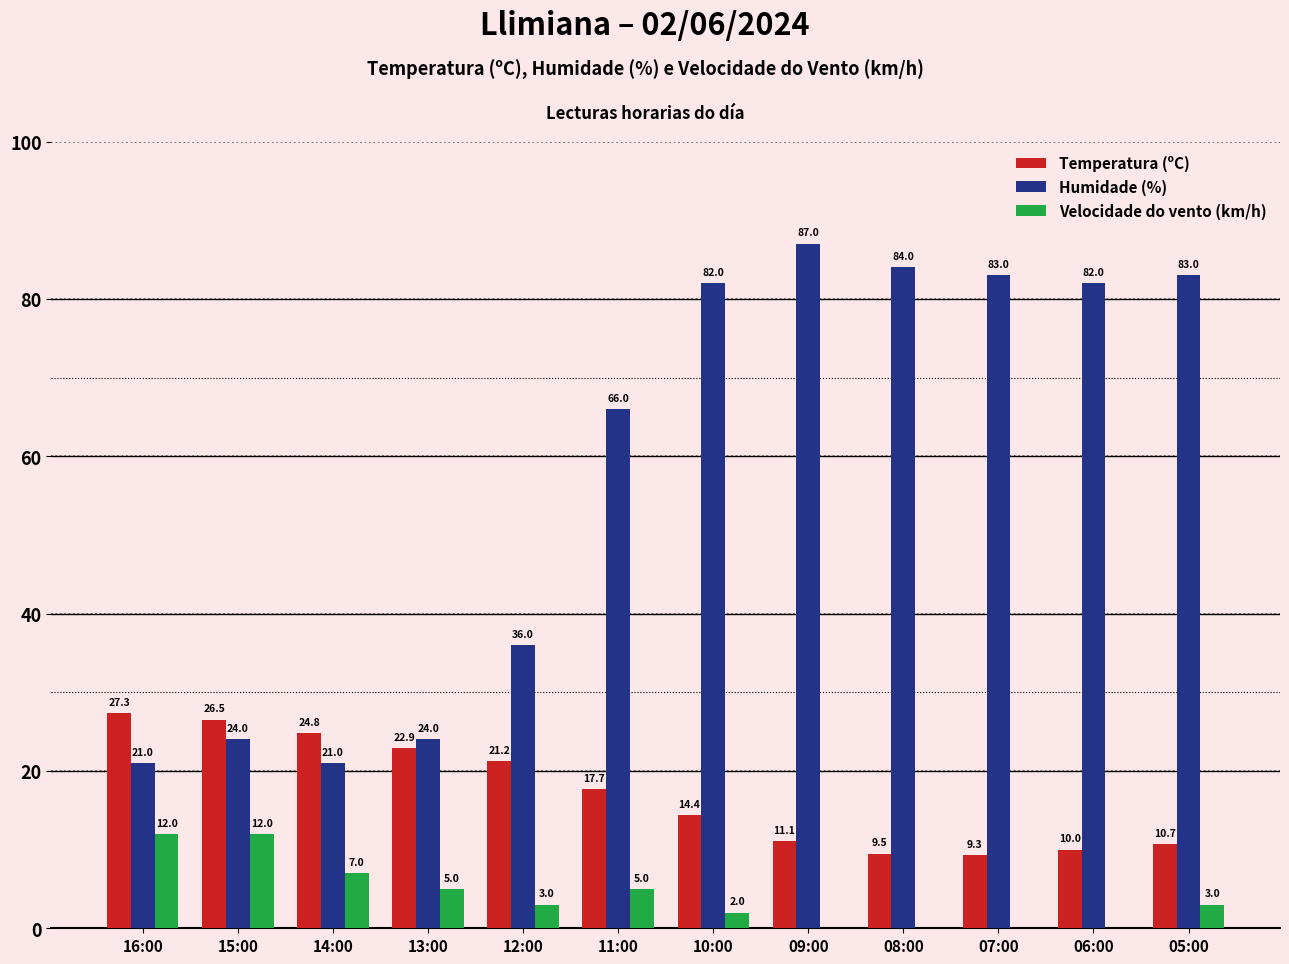

What is the total value across all series at 07:00?

92.3